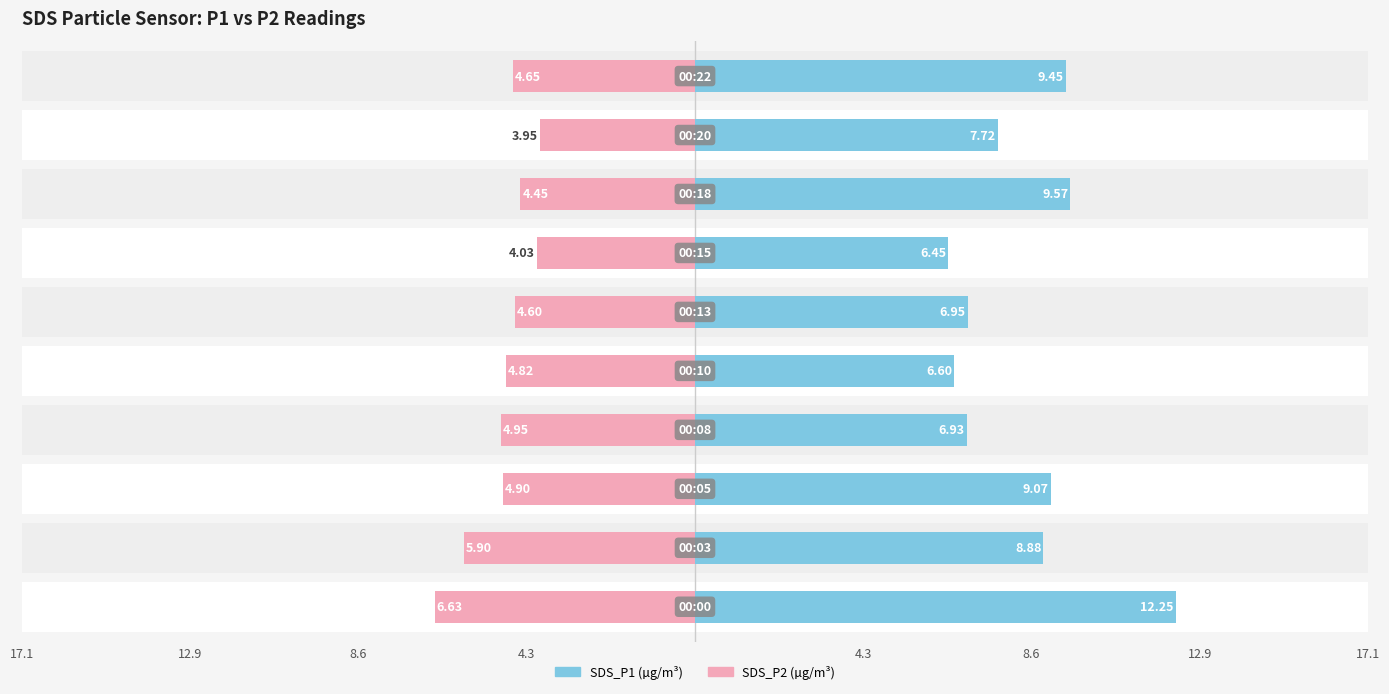

Rank the series by their average value, from highest to lowest.

SDS_P1, SDS_P2